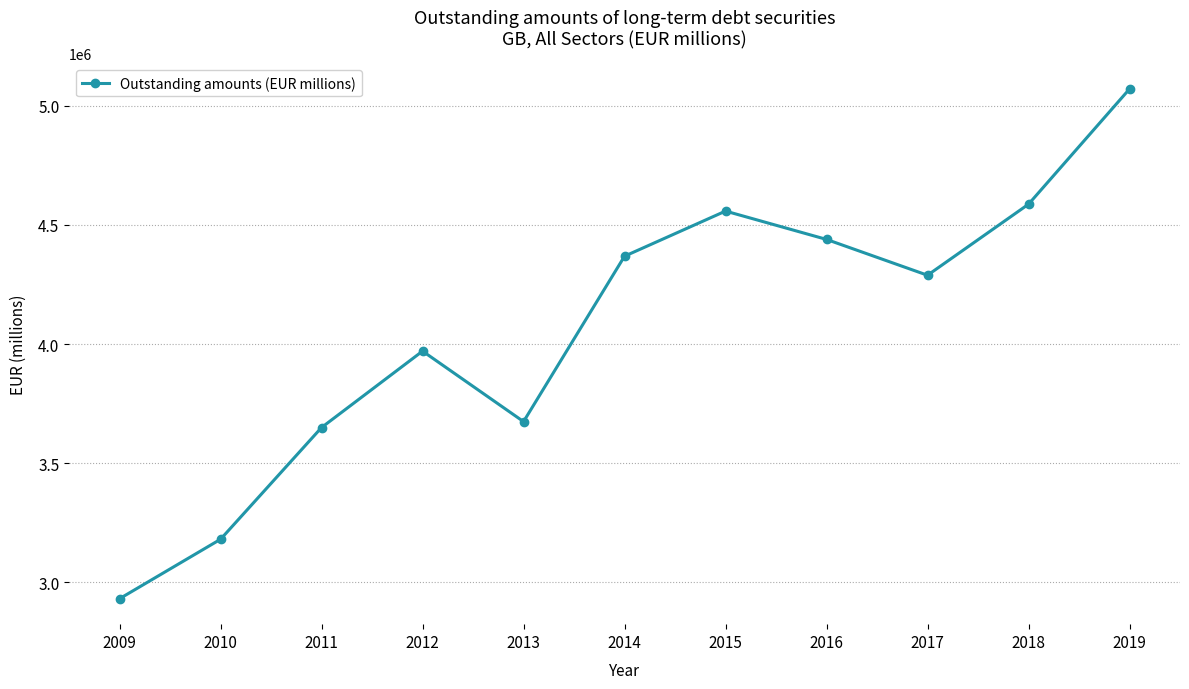

List the labels in order of value, smallest first.

2009, 2010, 2011, 2013, 2012, 2017, 2014, 2016, 2015, 2018, 2019